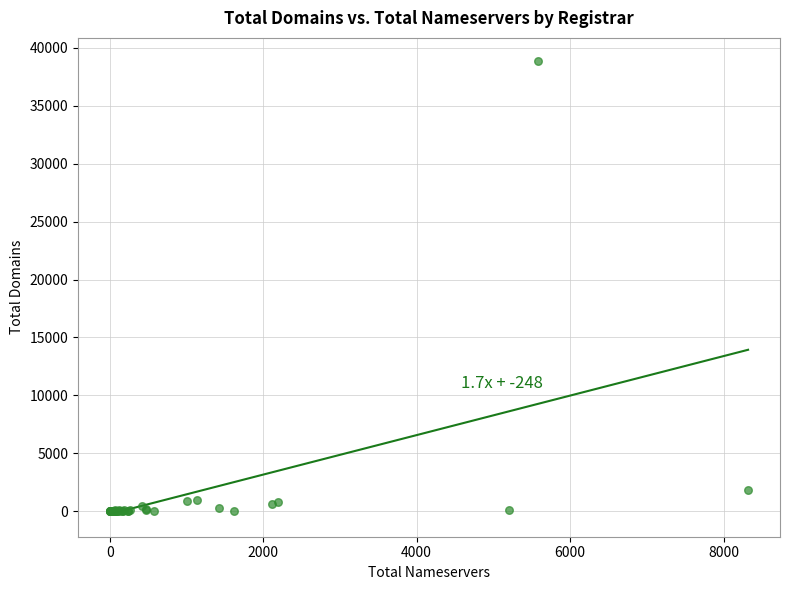

What Y value in the scatter plot is closest to 19449?

1848